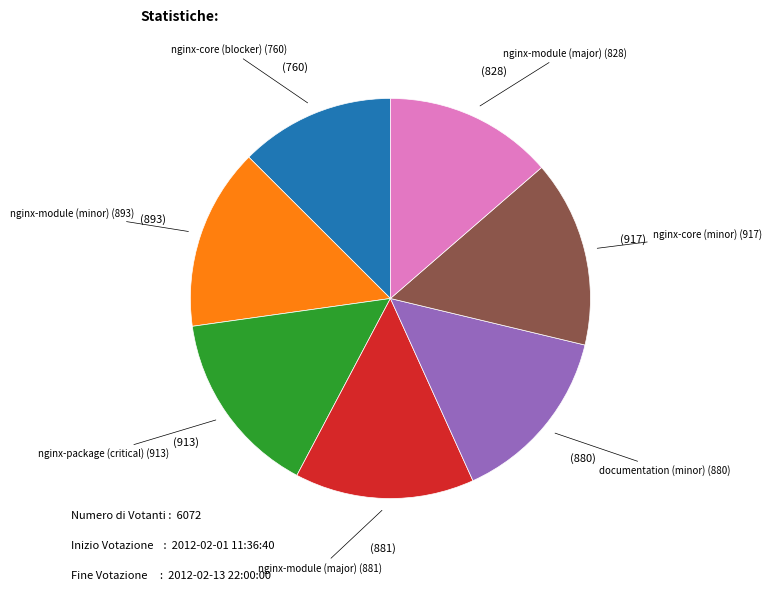

Is there a majority slice in this chart?

No